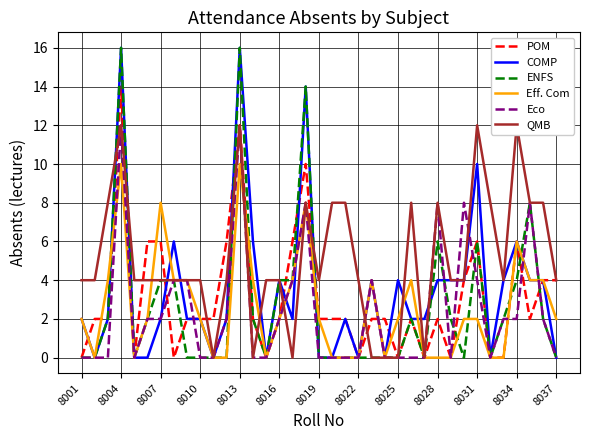

What is the difference between the maximum and minimum values in the Eco series?

12